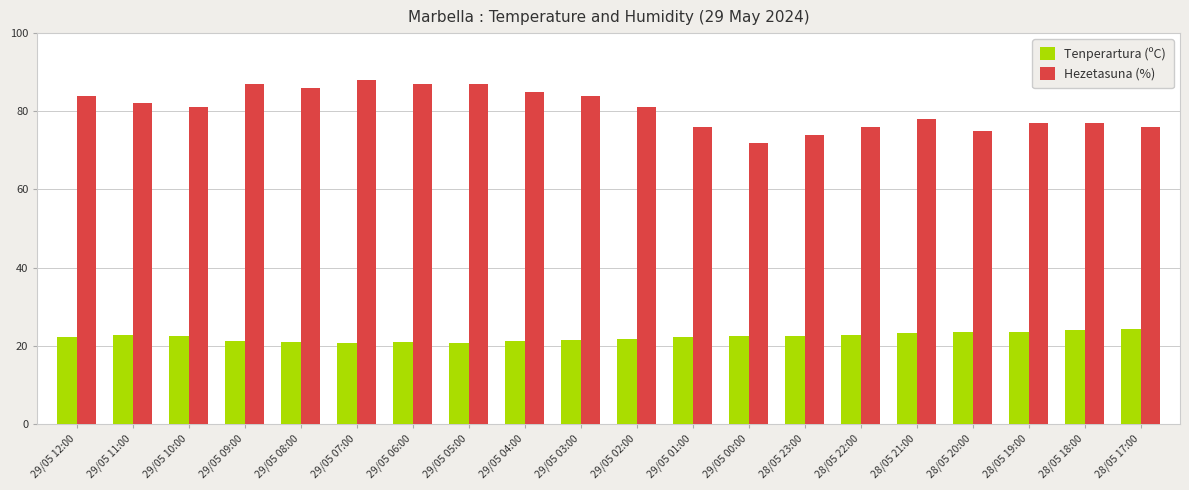

Which series has the widest spread of values?

Hezetasuna (%)